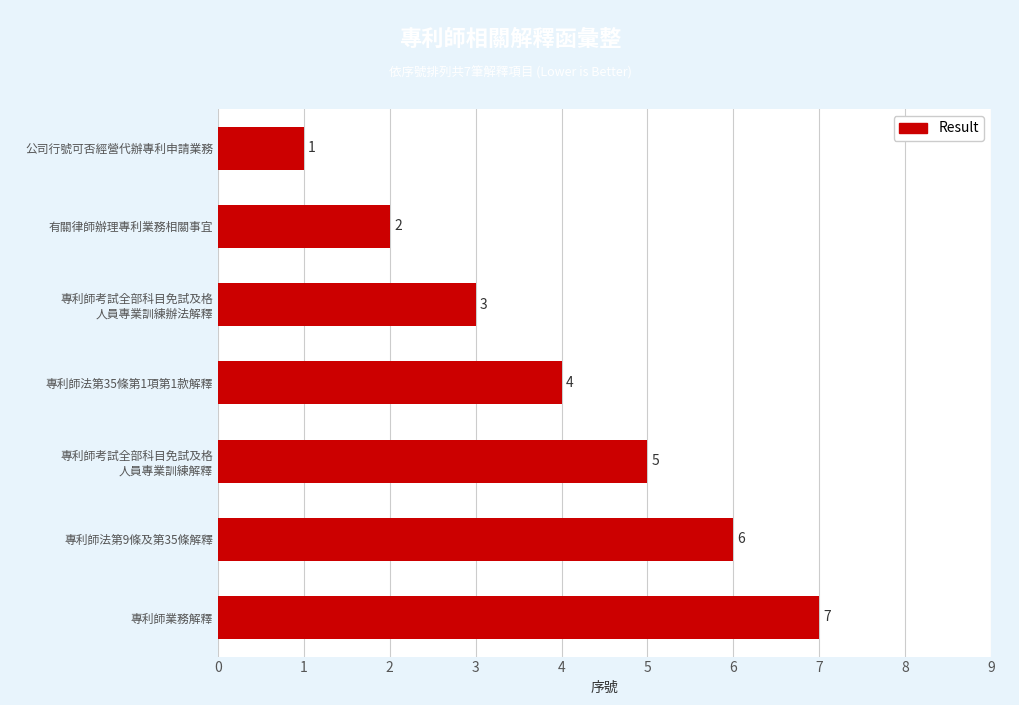

The chart shows a value of 2 at 專利師法第35條第1項第1款解釋. True or false?

False